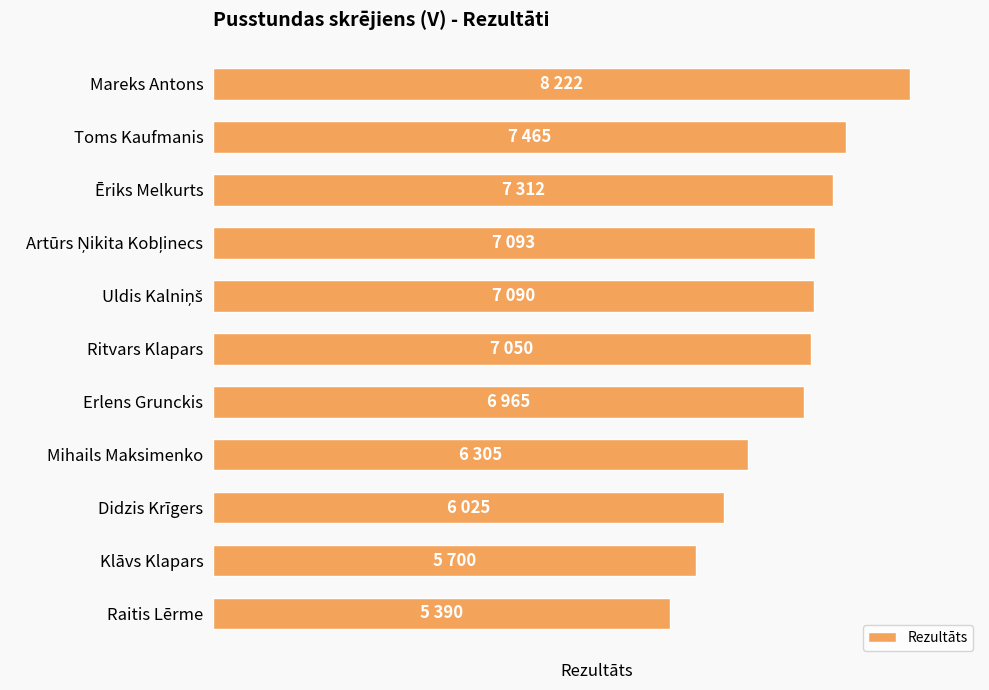

Are the bars horizontal?

Yes